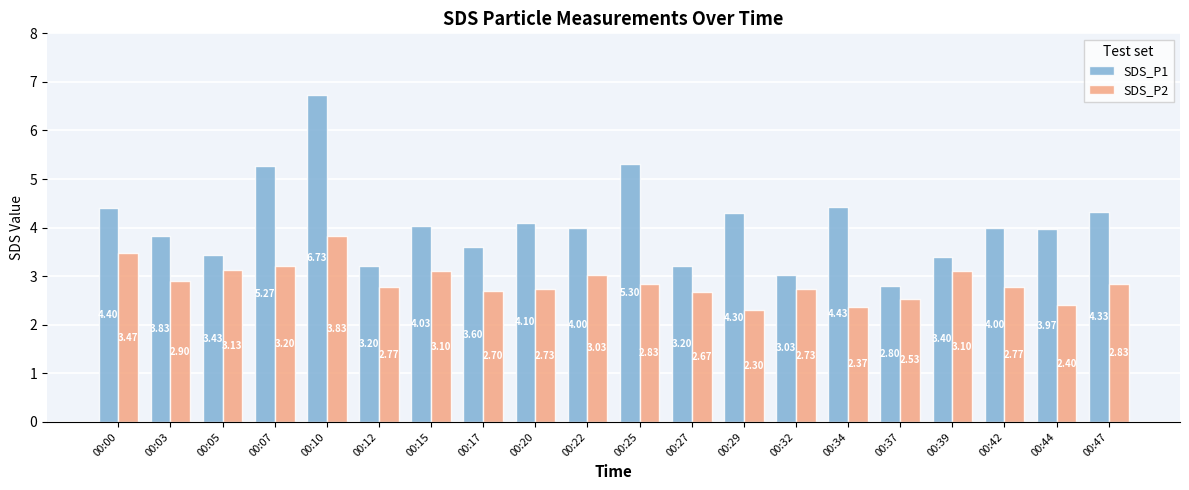

What is the spread (max minus min) of values at 00:12?

0.4